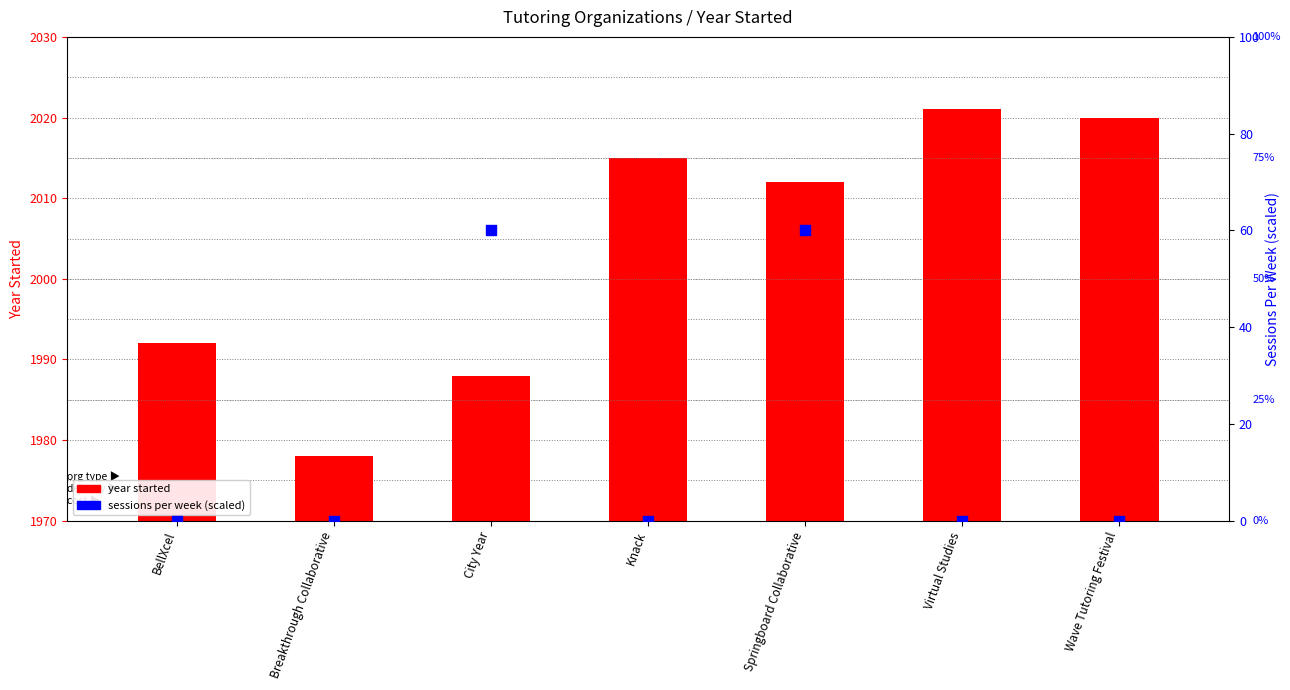

At how many categories does at least one series exceed 1609?

7